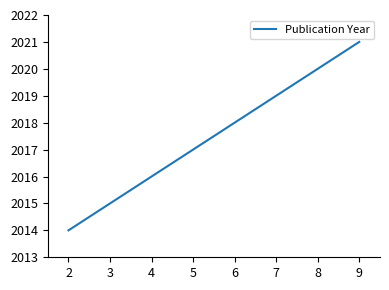

How many values are between 2016 and 2021?

5